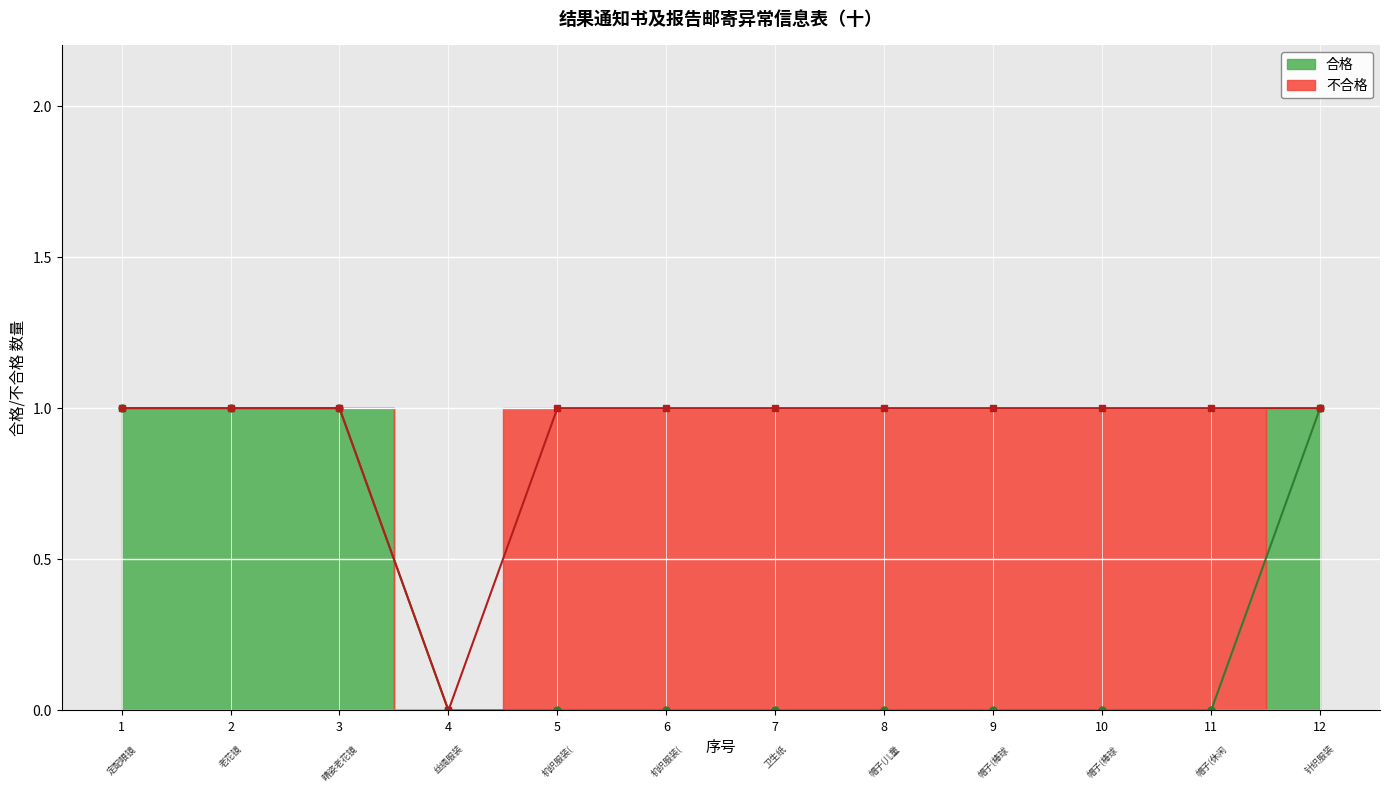

Is it true that the value at 6 is 0?

True